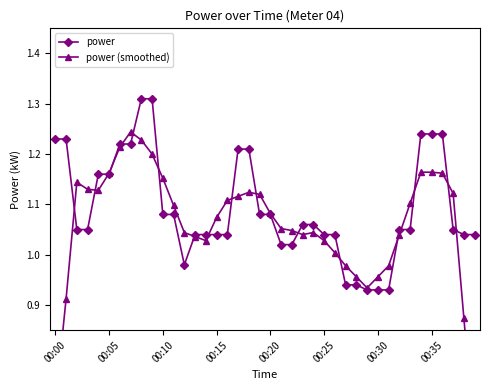

True or false: power has a value of 1.7 at 00:00.

False